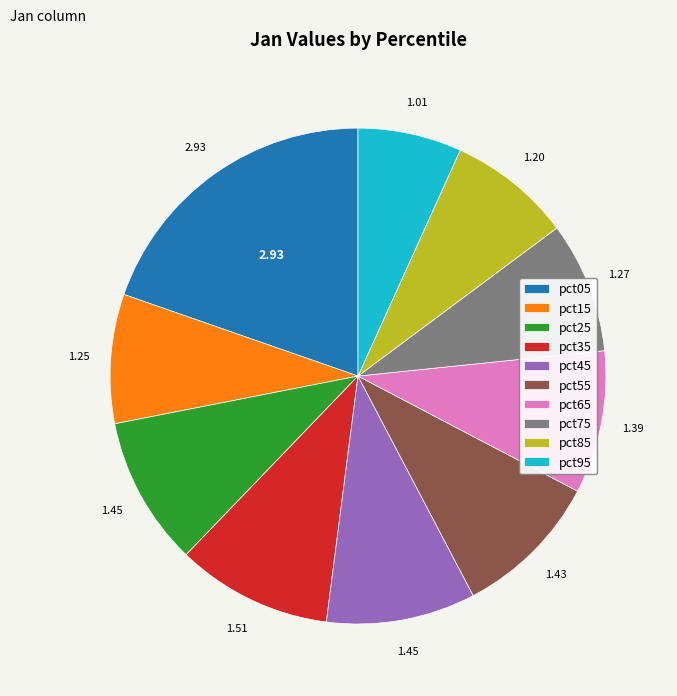

Which has a higher value, pct95 or pct45?

pct45